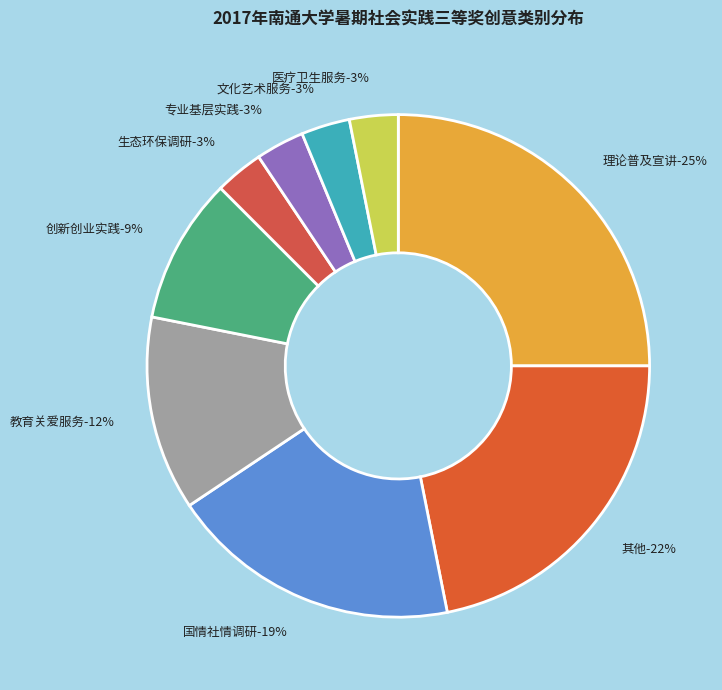

To the nearest percent, what is the average slice percentage?

11%